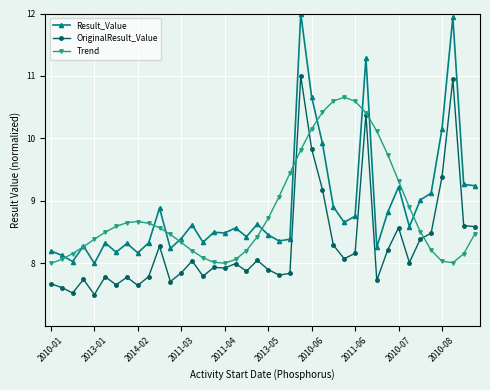

What is the value of the Result_Value point at the 5th from the left?

8.0